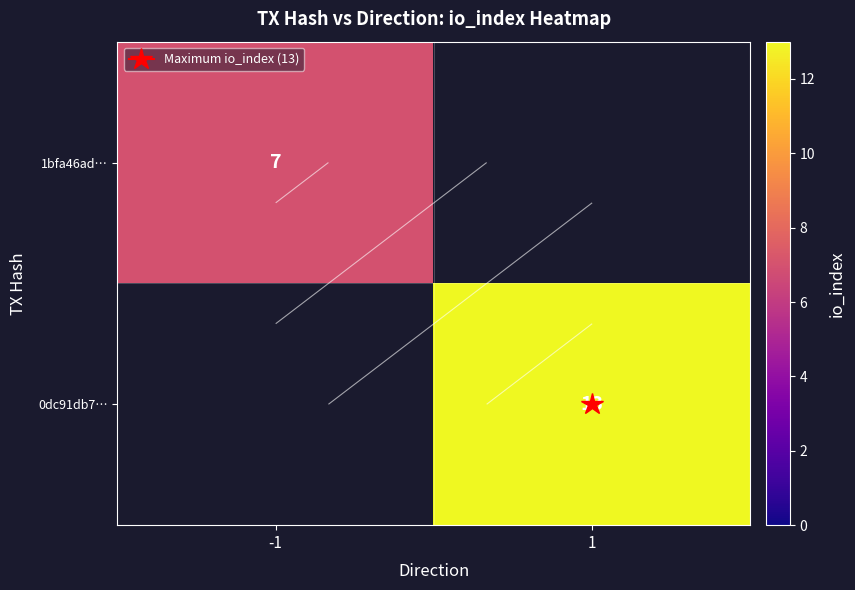

List the labels in order of 0dc91db7… value, largest first.

-1, 1